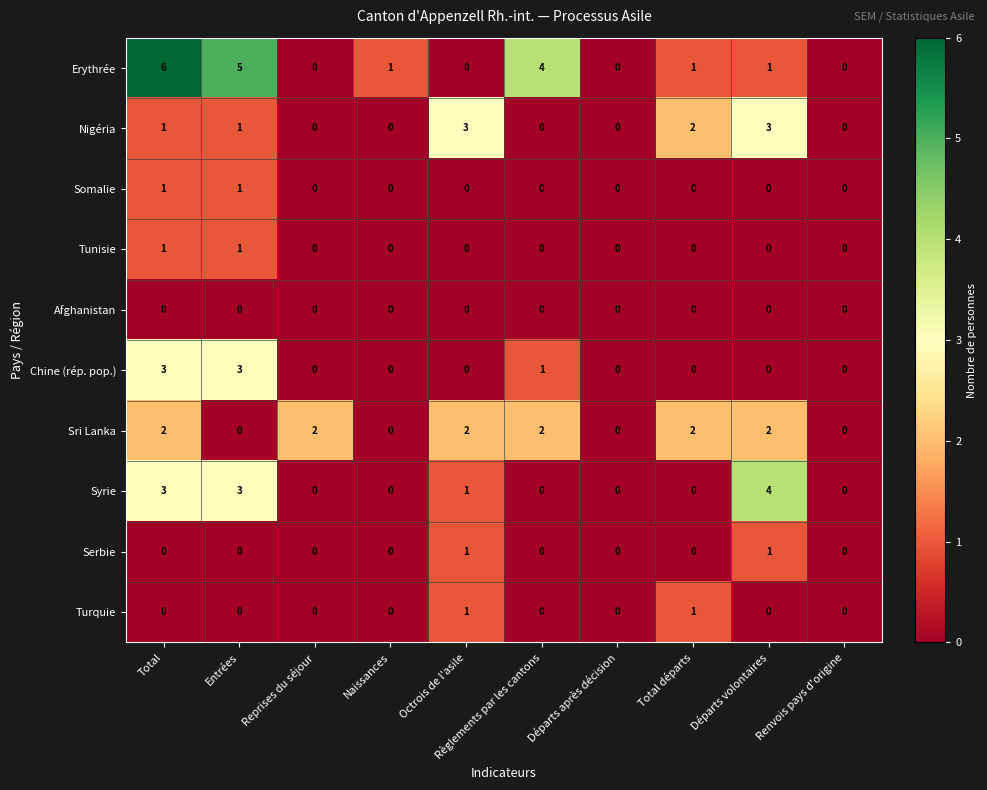

The value of Serbie at Départs après décision is 1. True or false?

False